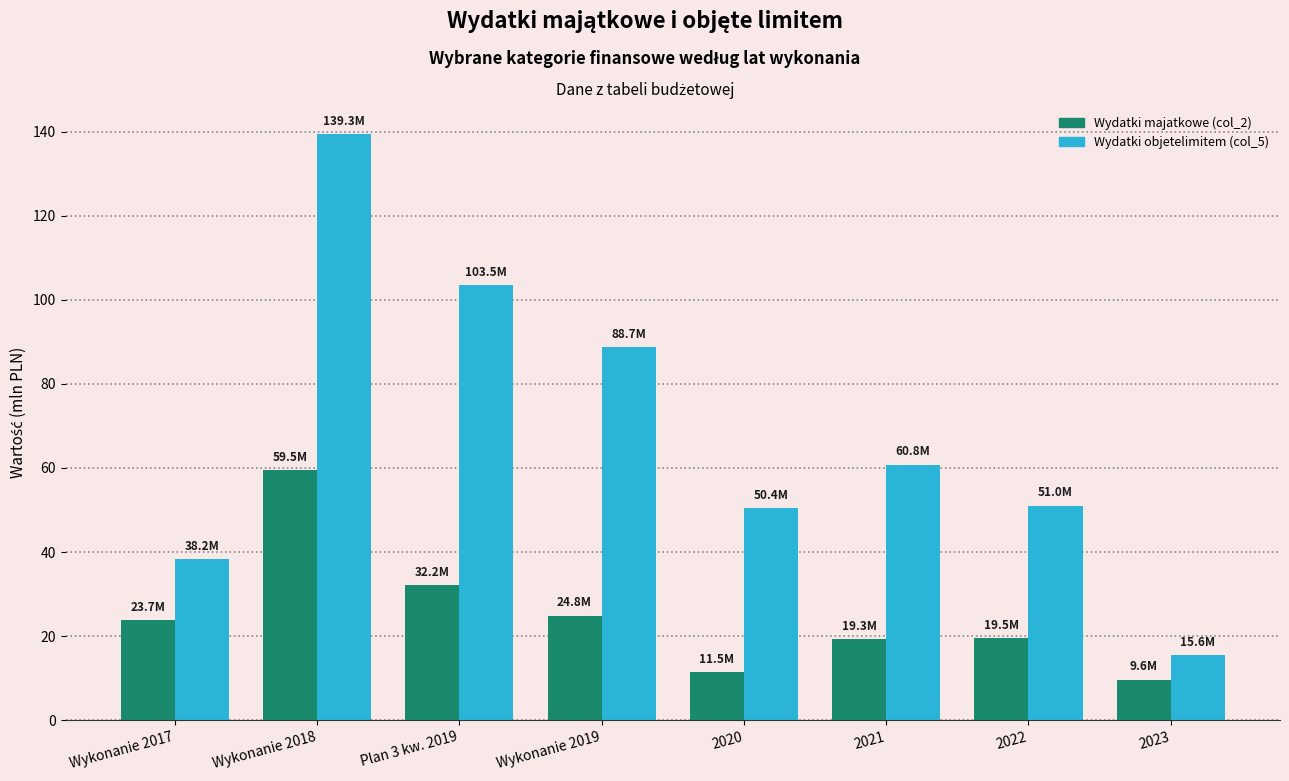

True or false: Wydatki objetelimitem (col_5) has a value of 50.4 at 2020.

True